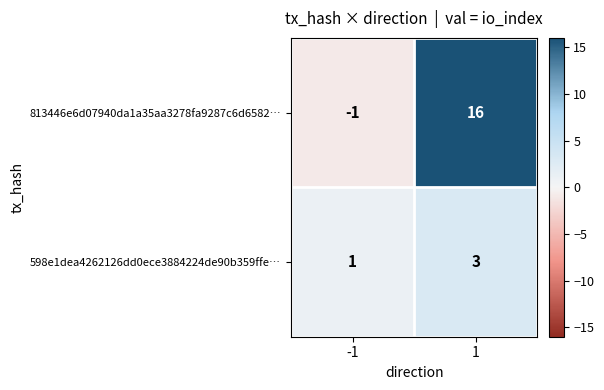

Reading left to right, transcribe all the data shown in this chart.

813446e6d07940da1a35aa3278fa9287c6d6582…: -1	16
598e1dea4262126dd0ece3884224de90b359ffe…: 1	3